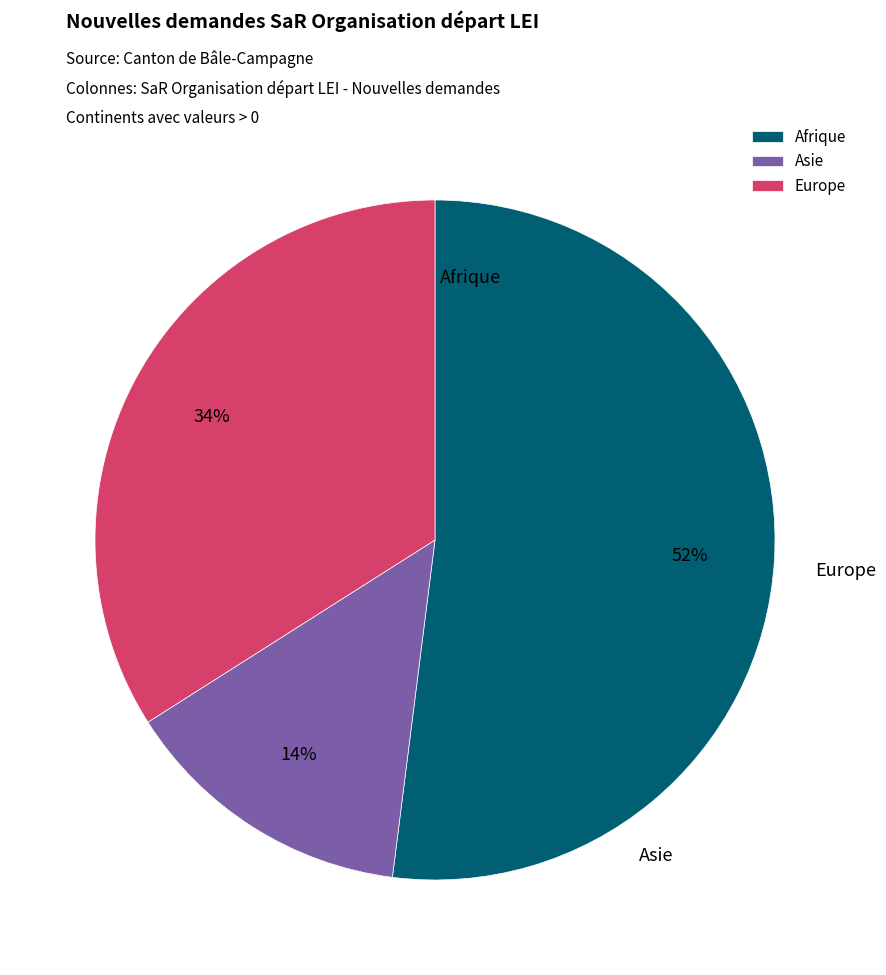

What percentage is the Afrique slice, to the nearest percent?

52%